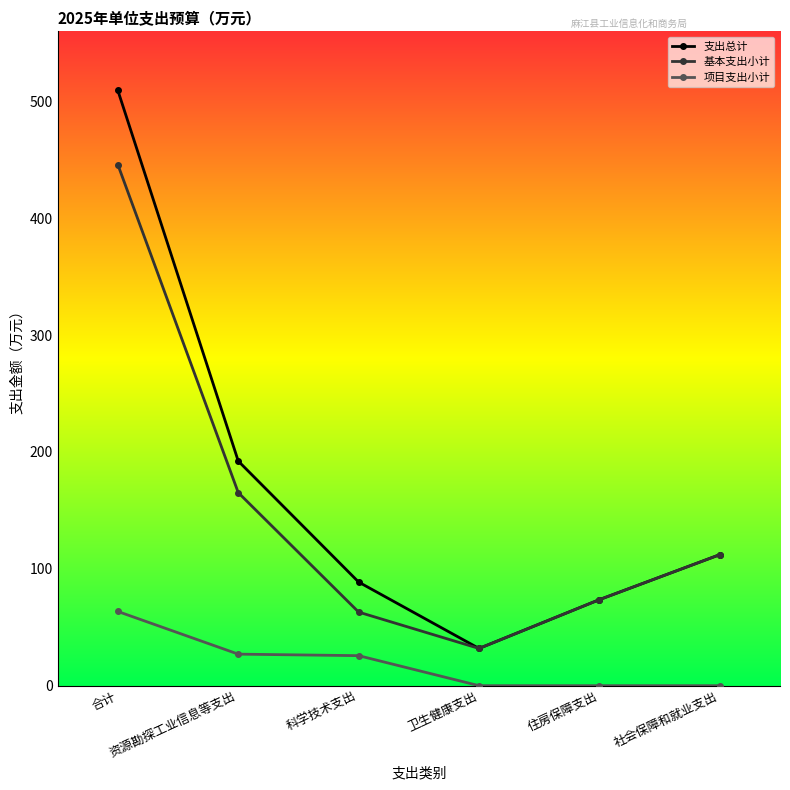

How many lines are shown in the chart?

3